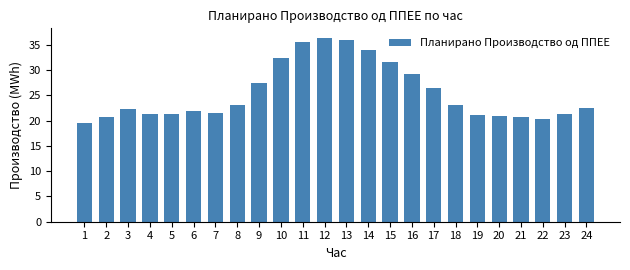

How many bars are there in total?

24